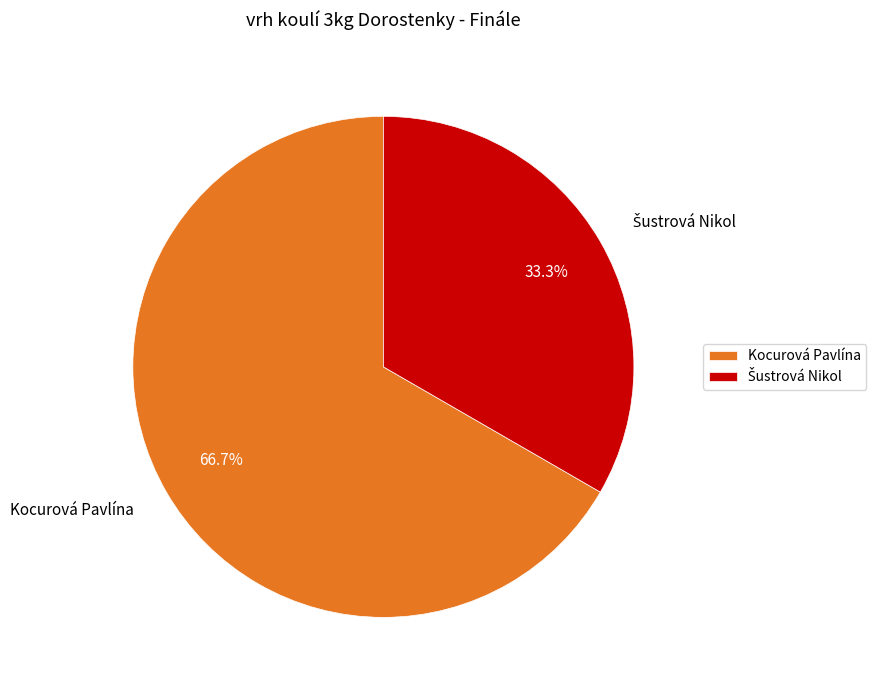

Which slice is the largest?

Kocurová Pavlína